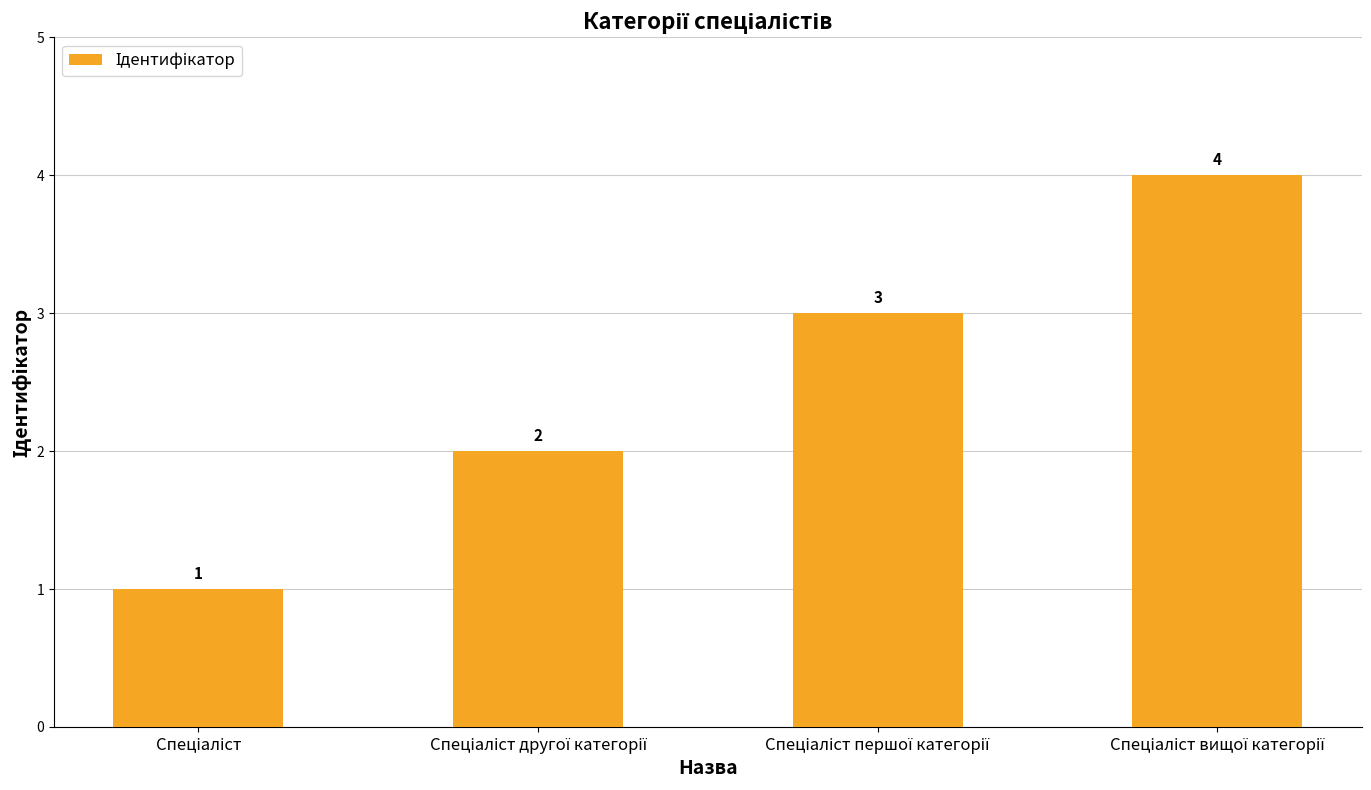

How many bars are there in total?

4